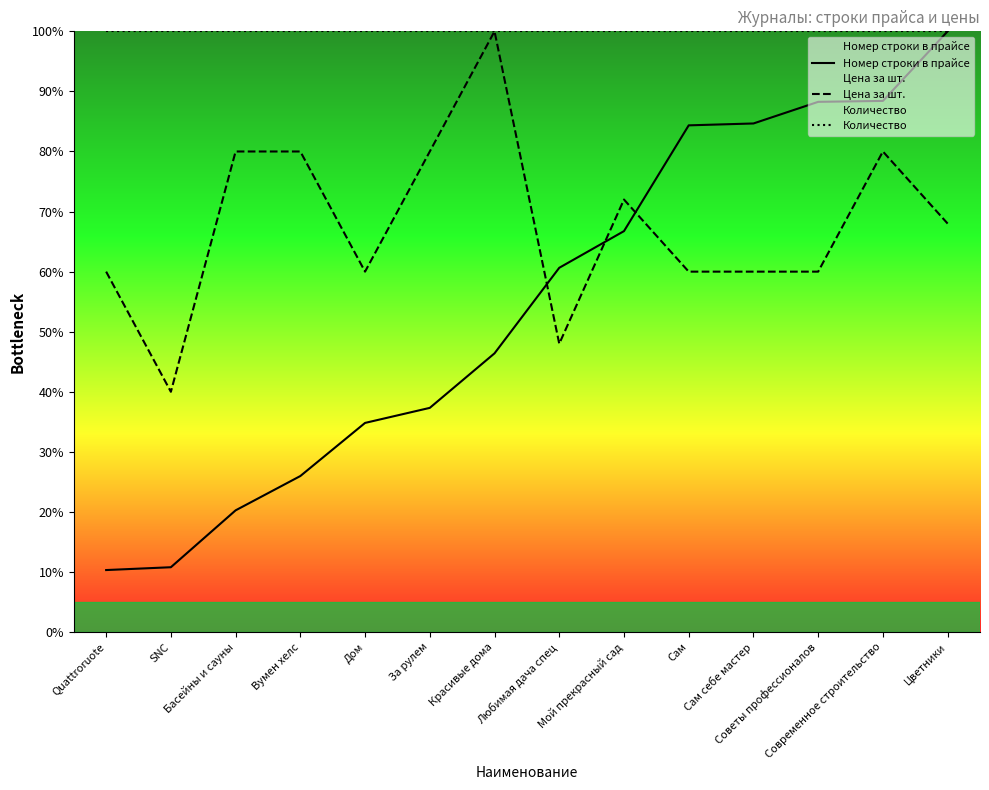

What is the sum of the Количество values at Сам себе мастер and Современное строительство?

200.0